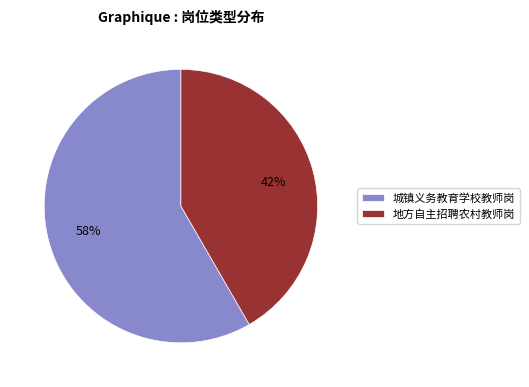

To the nearest percent, what is the combined percentage of 地方自主招聘农村教师岗 and 城镇义务教育学校教师岗?

100%